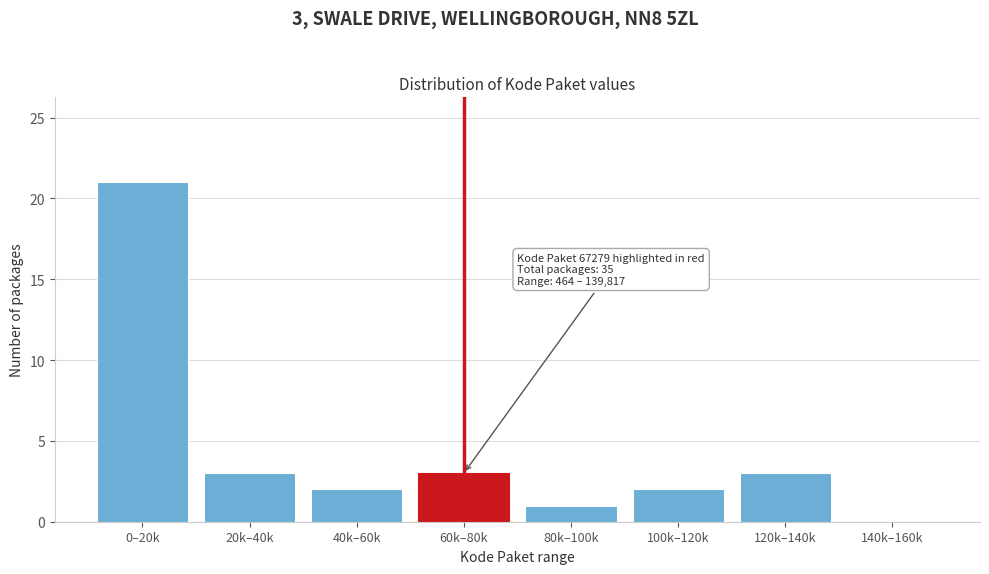

Reading left to right, transcribe all the data shown in this chart.

0–20k=21	20k–40k=3	40k–60k=2	60k–80k=3	80k–100k=1	100k–120k=2	120k–140k=3	140k–160k=0